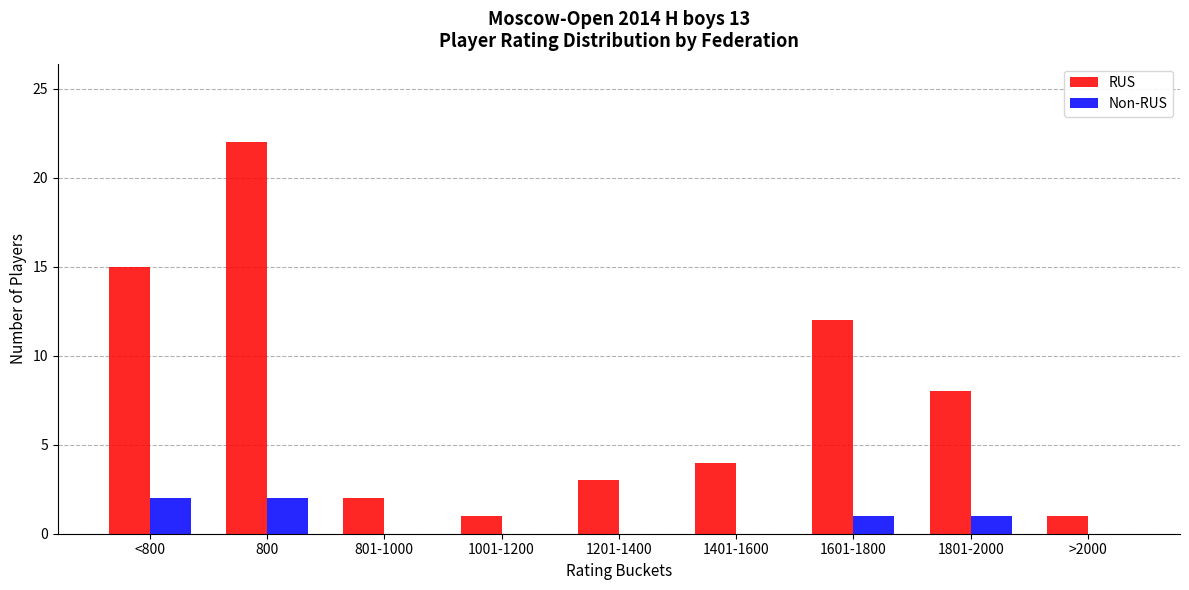

What is the average value of the RUS series?

8